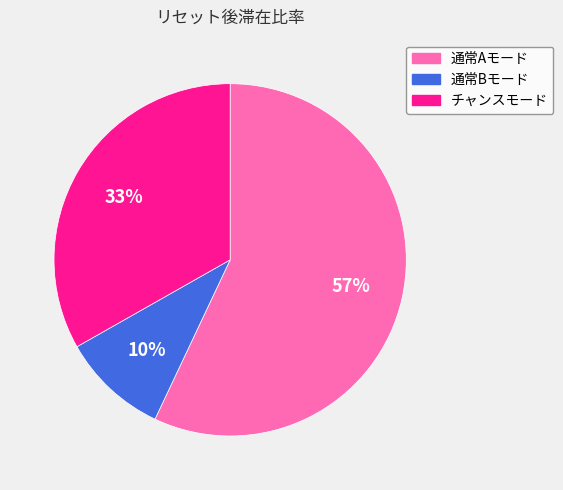

How many segments does this pie chart have?

3